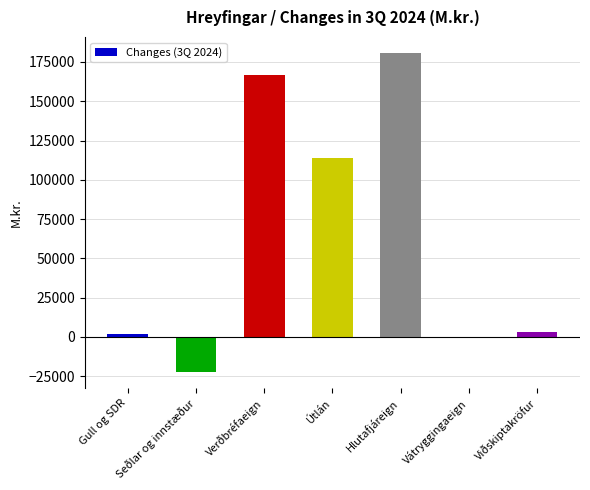

Which label corresponds to the largest value in the chart?

Hlutafjáreign